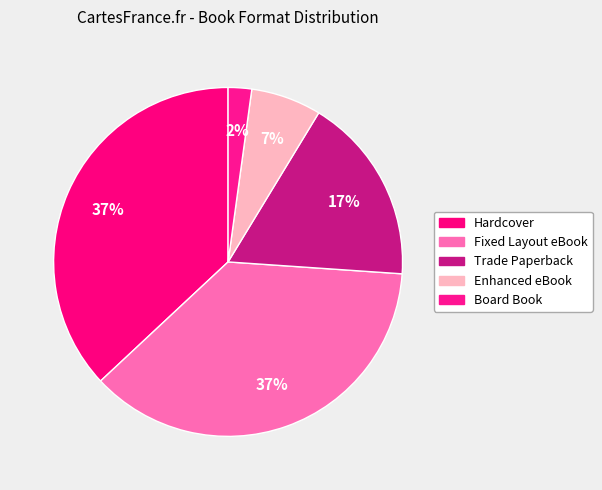

What is the smallest slice in the pie chart?

Board Book